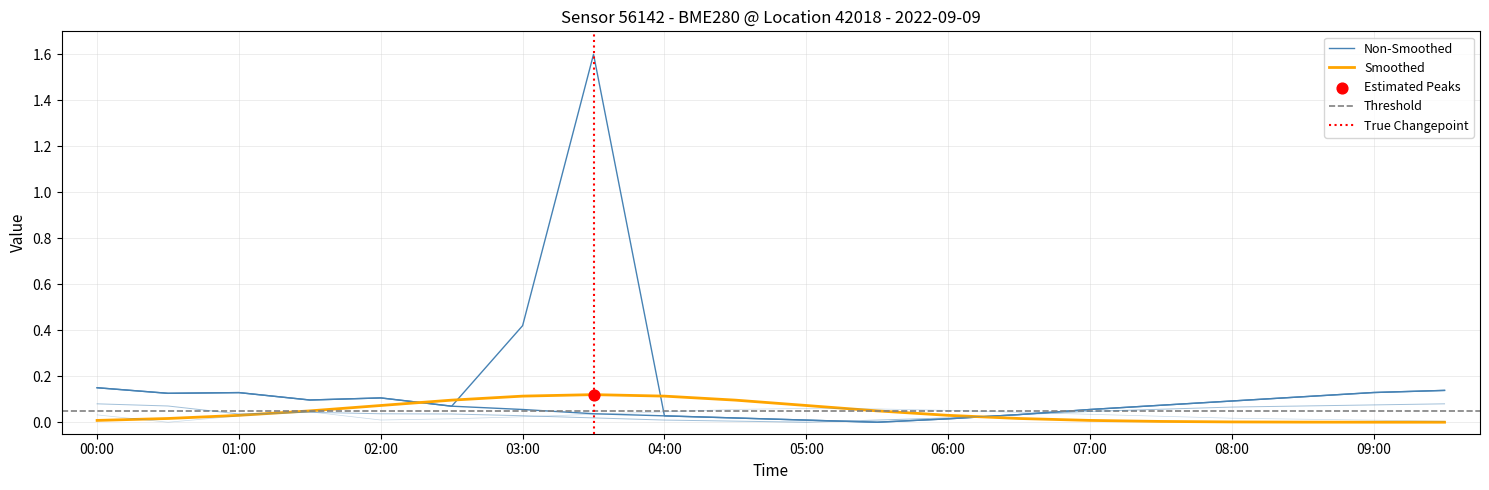

What is the total value across all series at 00:00?

0.3